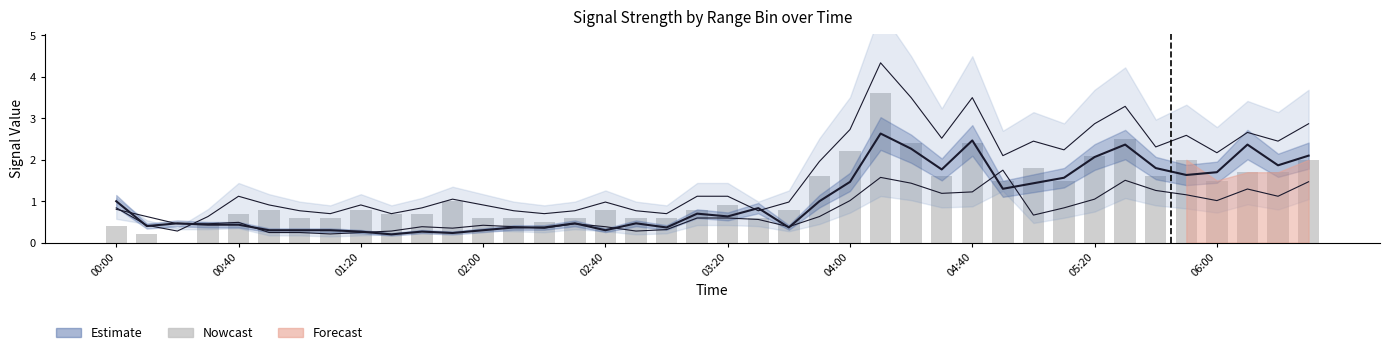

How many positive values are there?

39